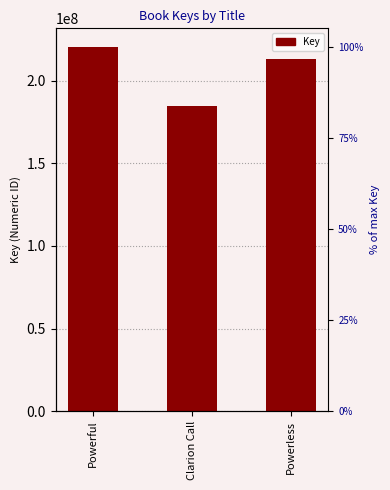

Which label corresponds to the smallest value in the chart?

Clarion Call